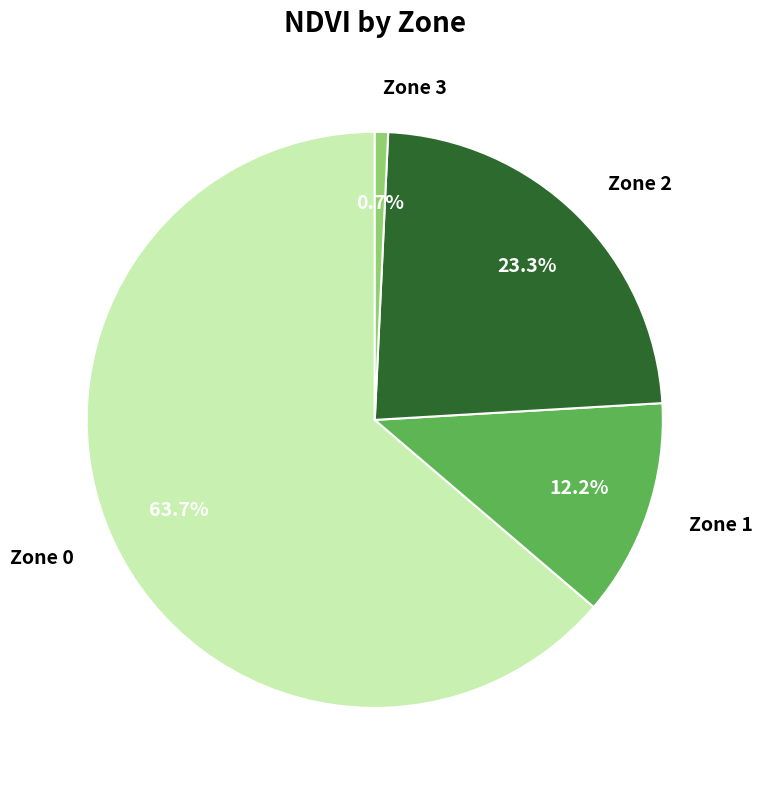

Count the number of slices in the pie.

4